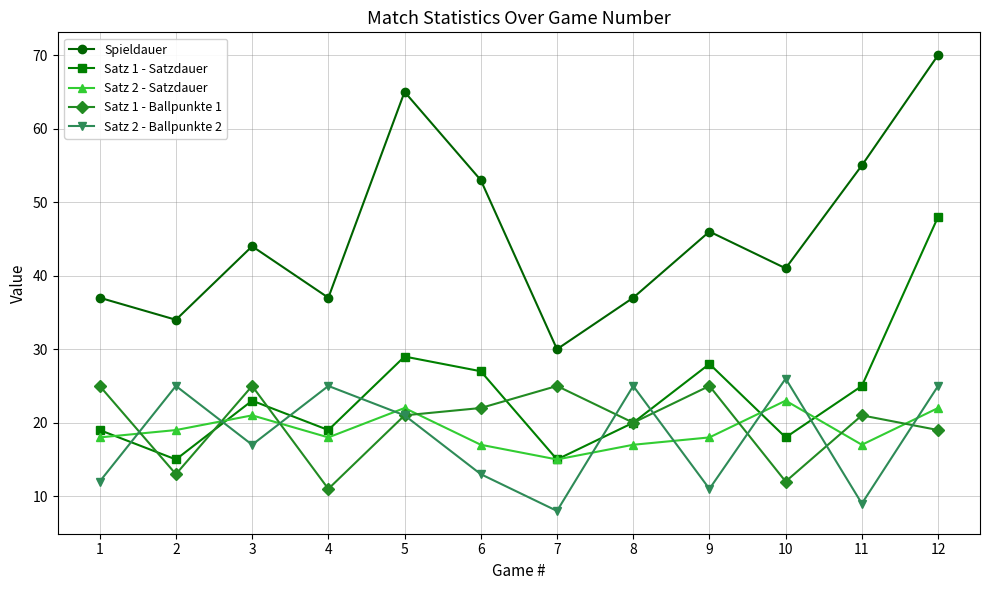

What is the average value of the Satz 2 - Ballpunkte 2 series?

18